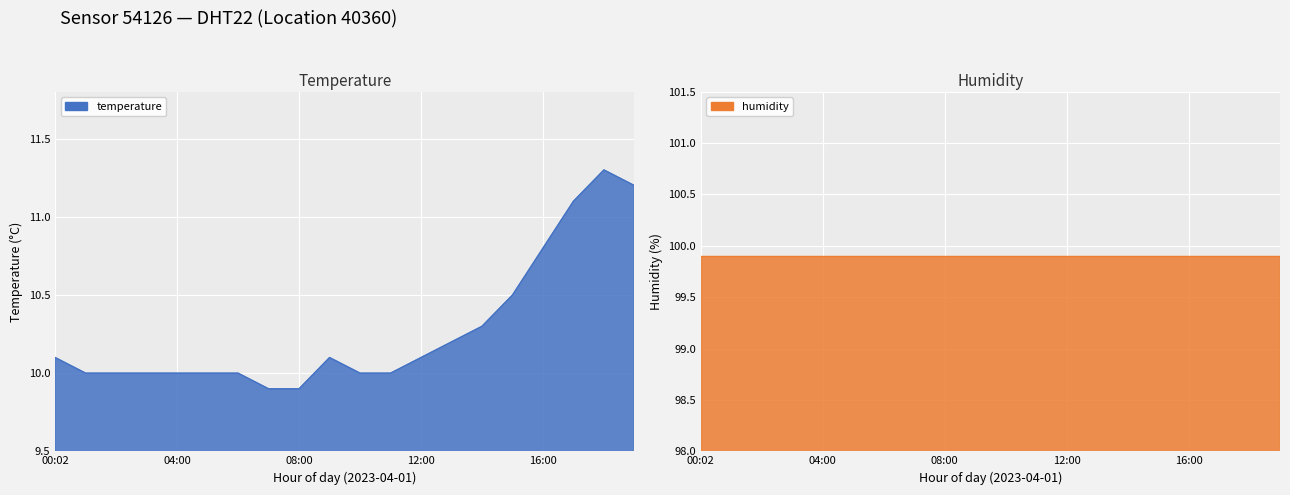

Which has a higher value, 03:00 or 10:00?

03:00